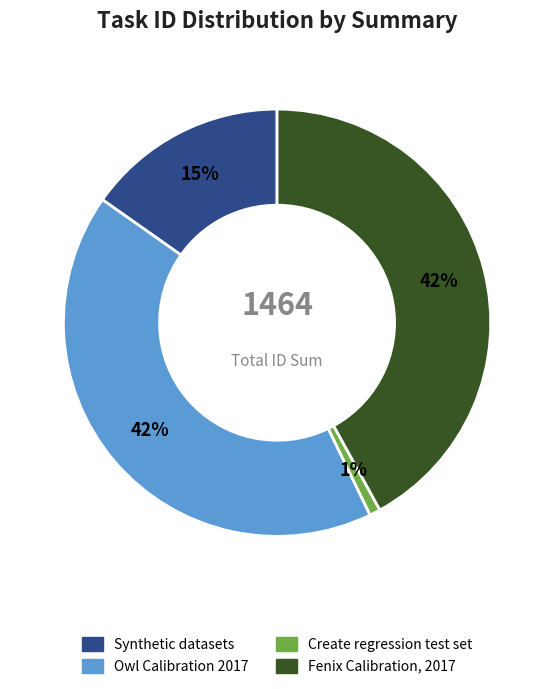

Between Synthetic datasets and Create regression test set, which is larger?

Synthetic datasets